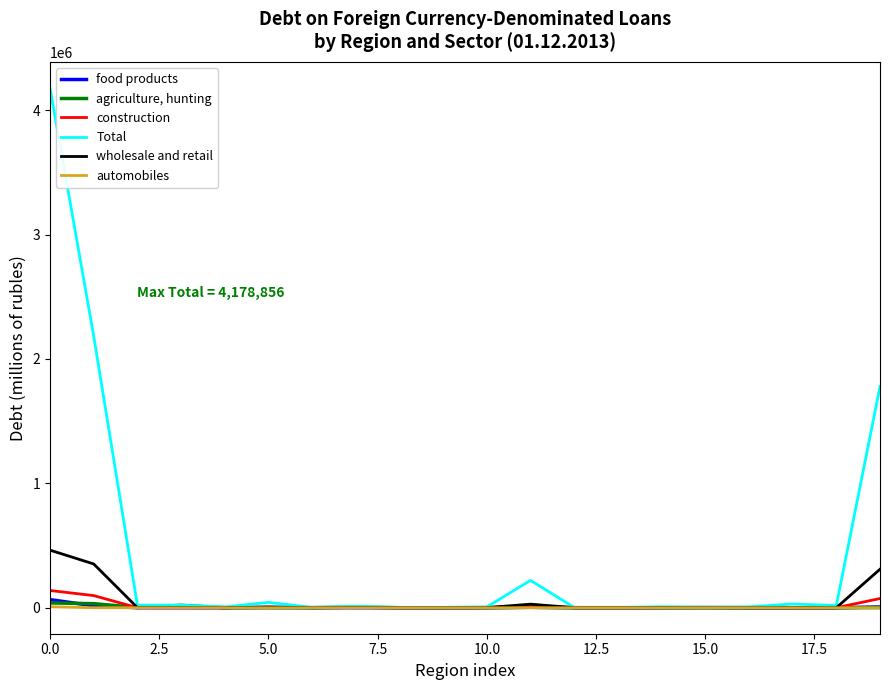

What are all the series names shown in the legend?

food products, agriculture, hunting, construction, Total, wholesale and retail, automobiles